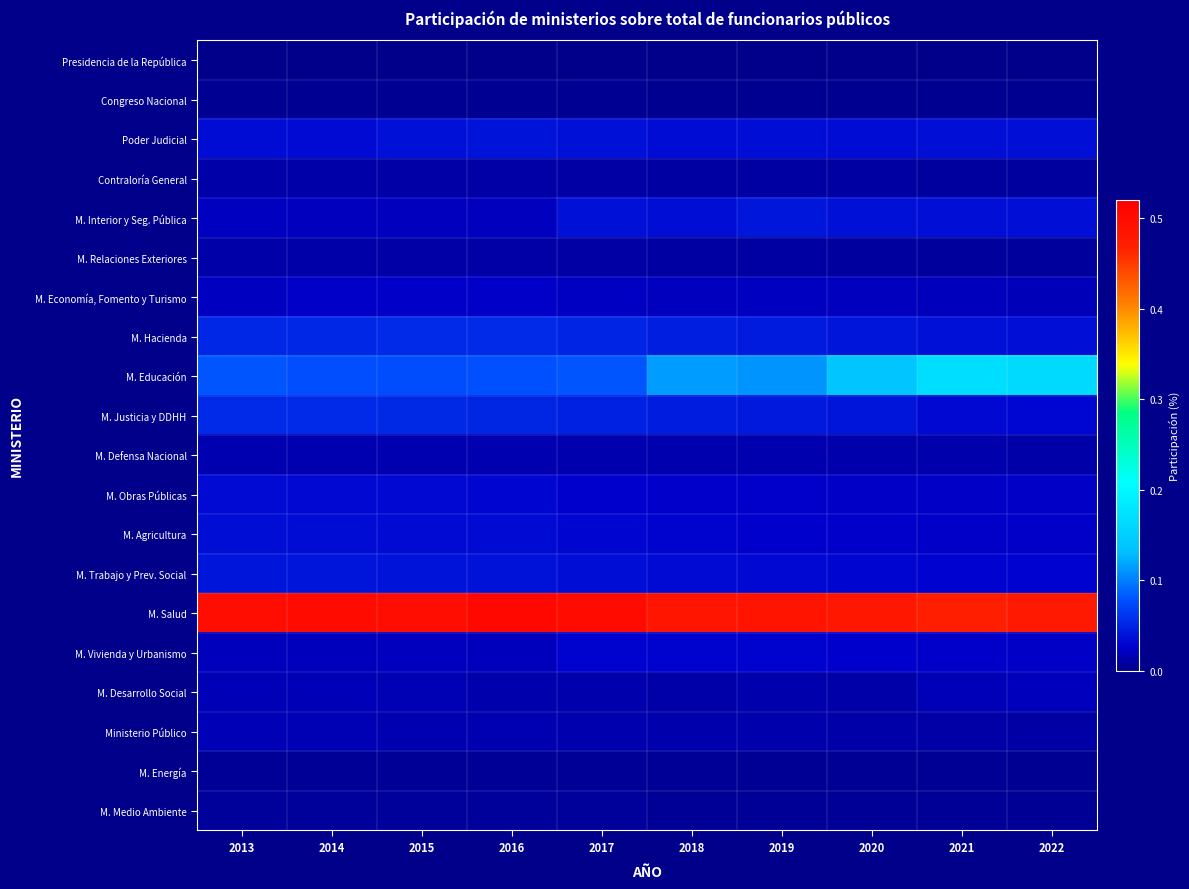

At how many categories does at least one series exceed 0?

10